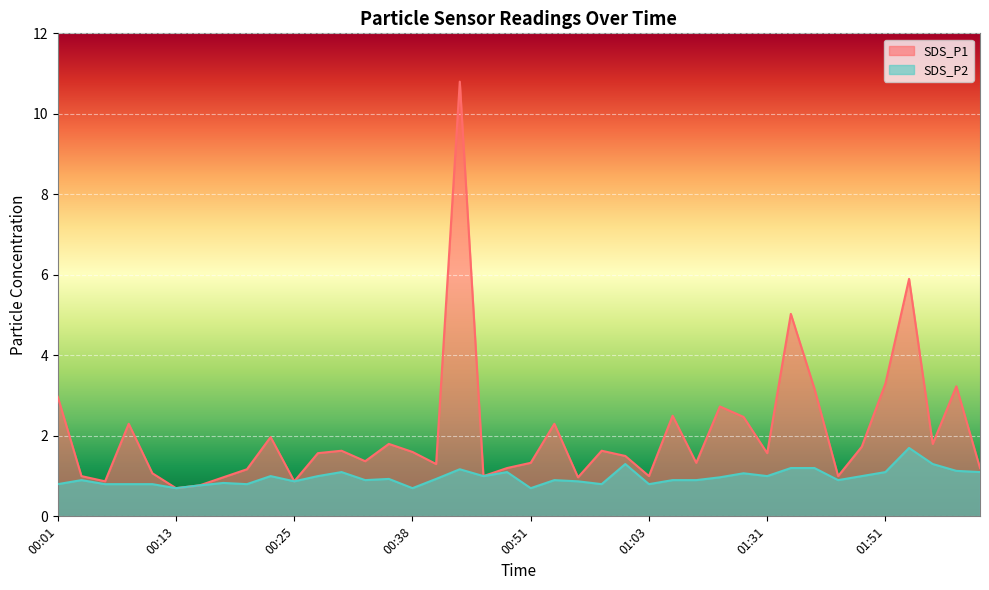

True or false: SDS_P2 and SDS_P1 intersect in this chart.

False